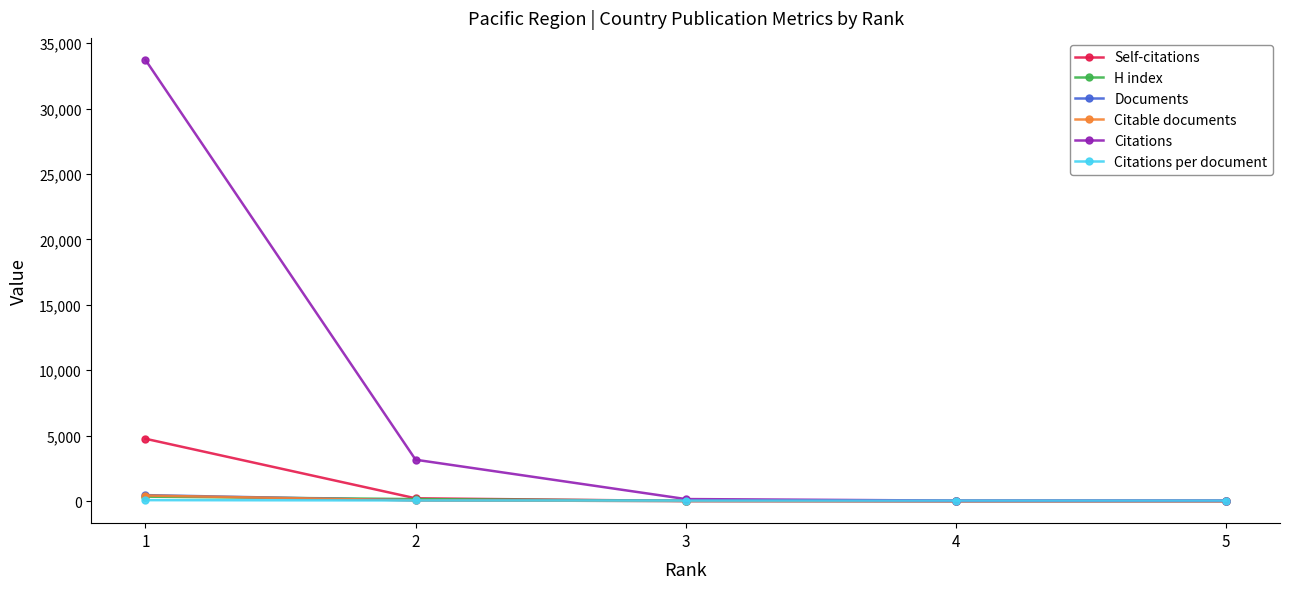

The value of Self-citations at 1 is 3204.1. True or false?

False